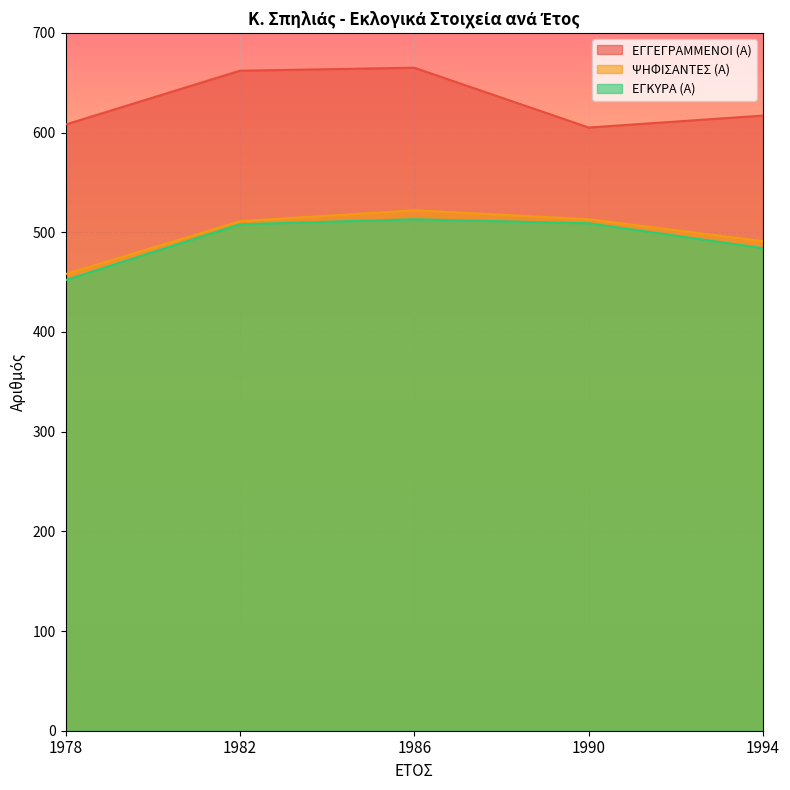

In ΕΓΓΕΓΡΑΜΜΕΝΟΙ (Α), how many points are lower than both neighbors (excluding endpoints)?

1